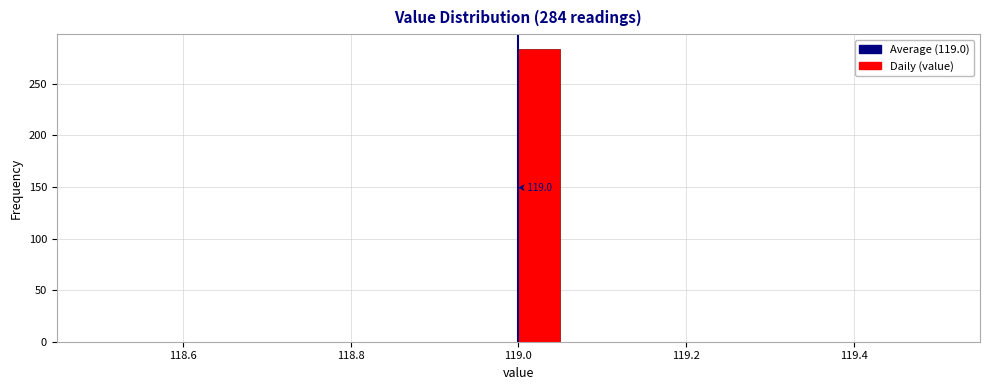

Around what value on the x-axis is the tallest bar? Give the approximate position of its centre, as read against the axis.

119.02